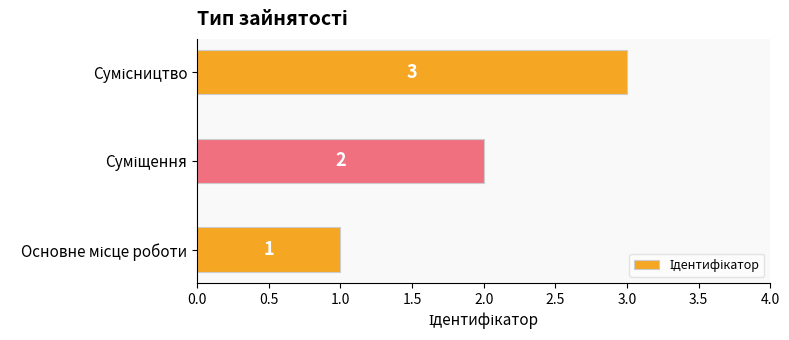

What is the sum of all values?

6